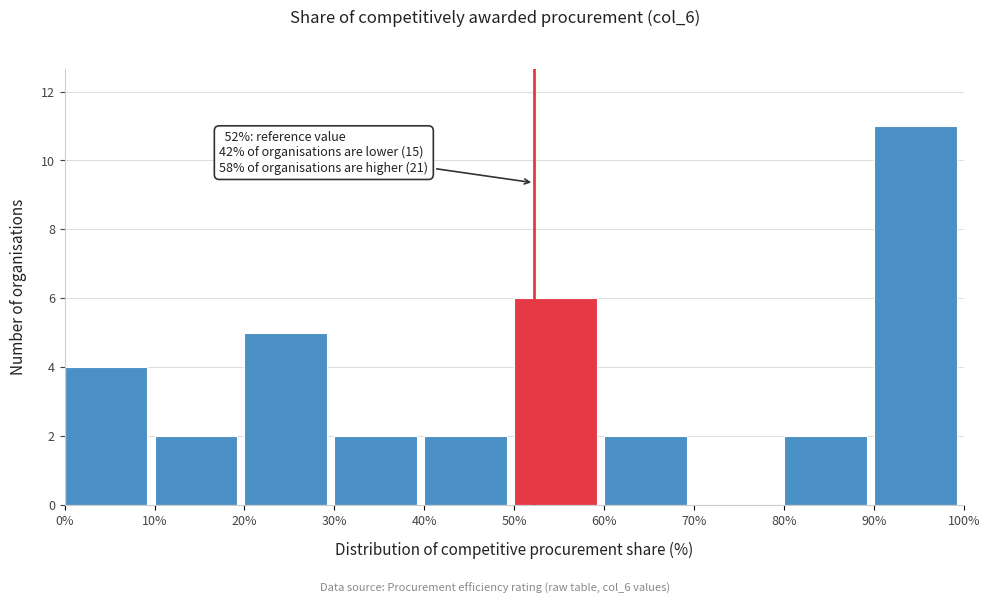

Over which range of the x-axis is the bar tallest?

90% to 100%